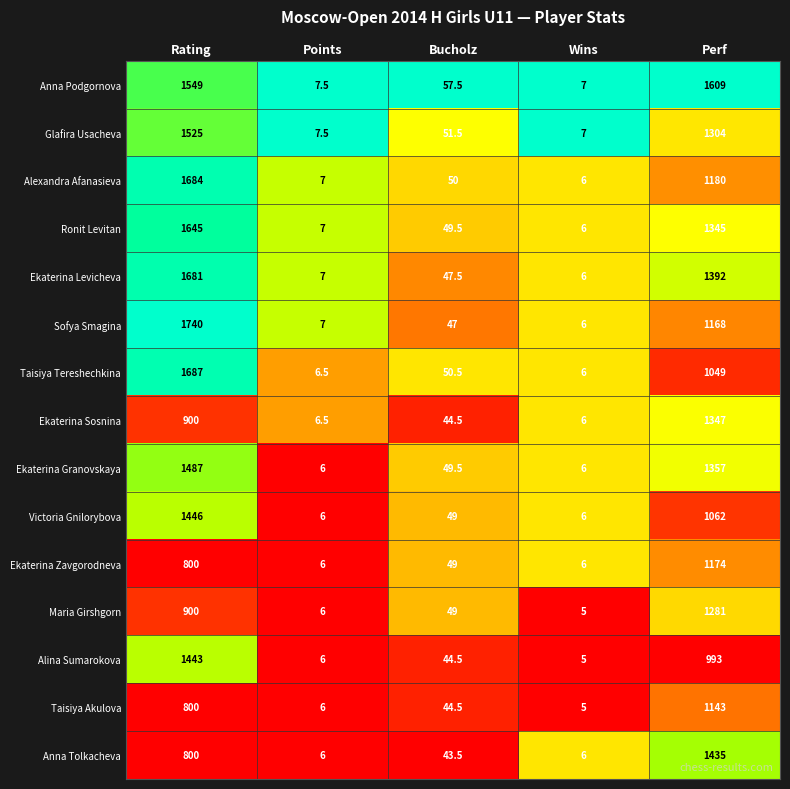

The value of Ekaterina Levicheva at Rating is 2604.2. True or false?

False